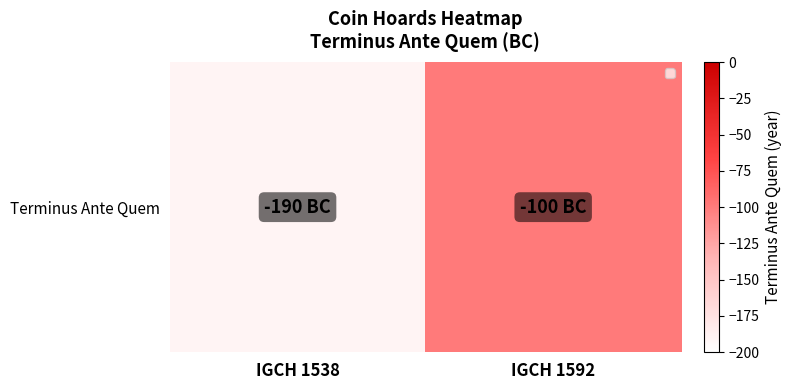

What is the minimum value shown in the chart?

-190